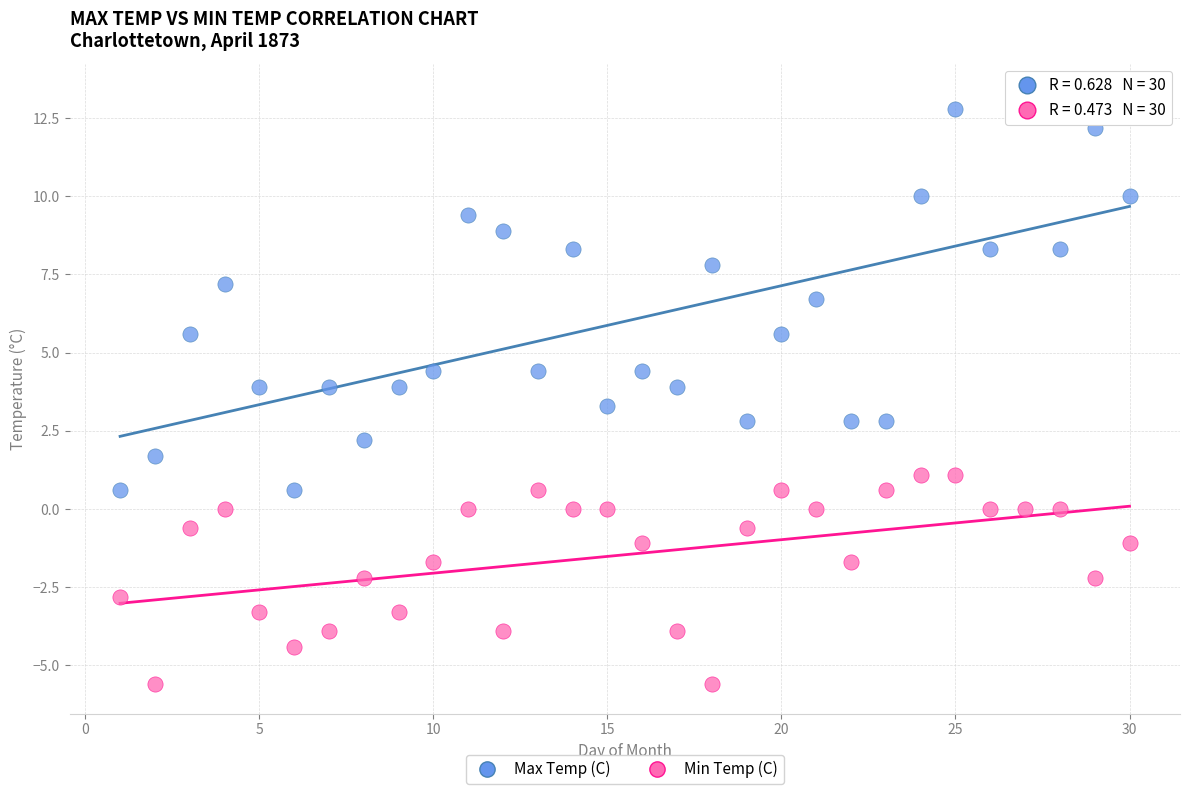

Which series has the widest spread of Y values?

Max Temp (C)